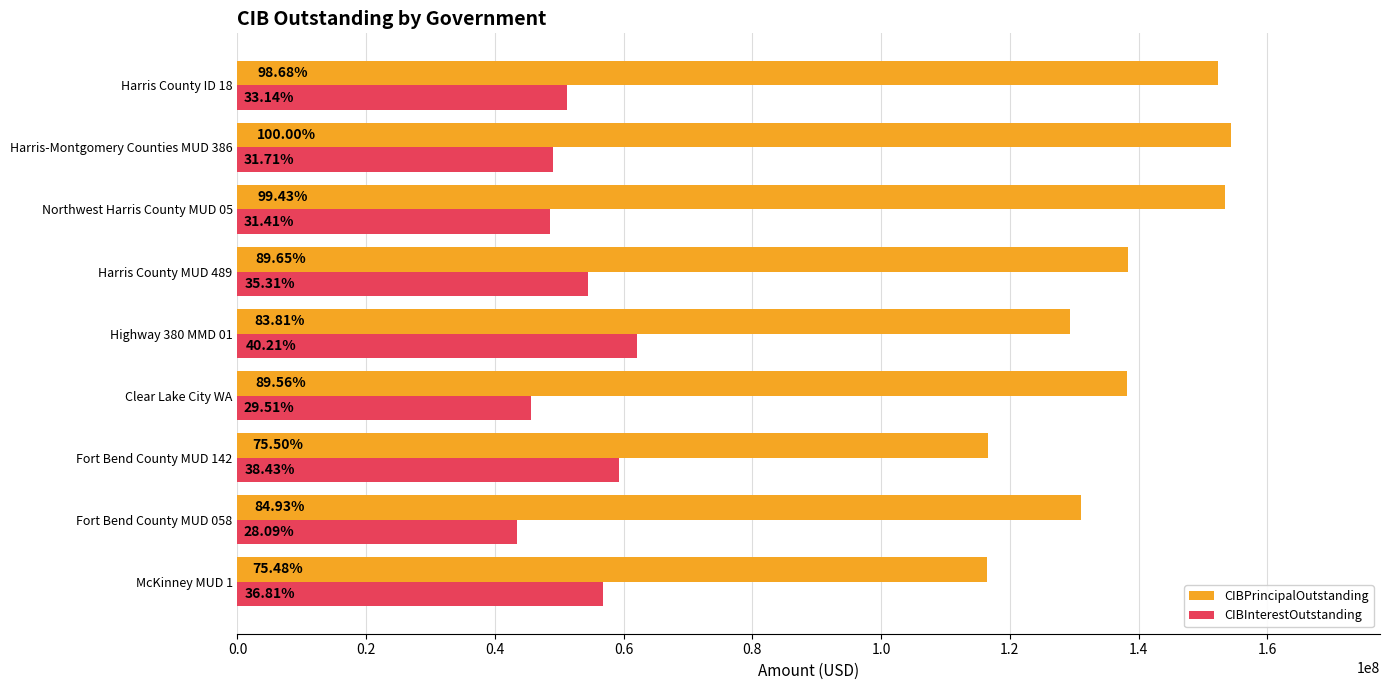

List the series in order of their peak value, highest first.

CIBPrincipalOutstanding, CIBInterestOutstanding